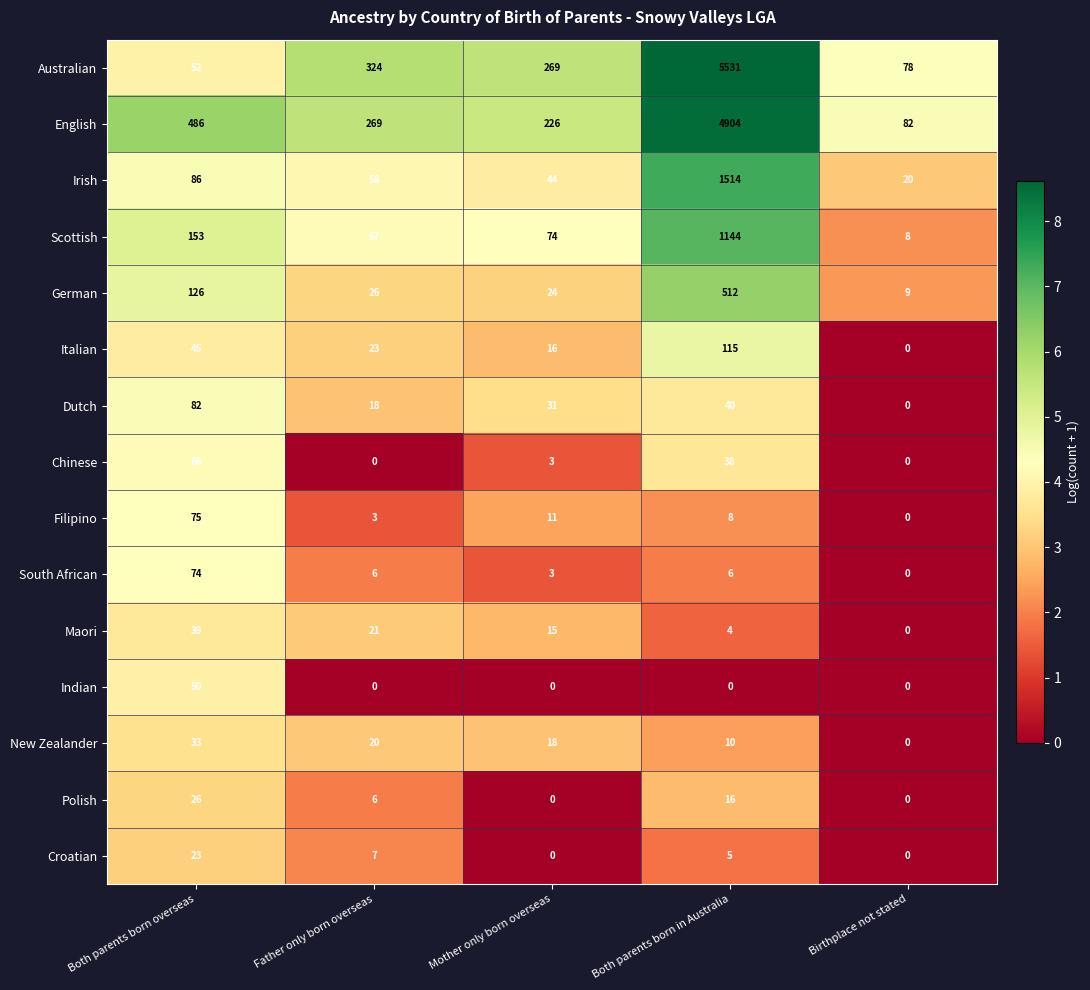

Is it true that English equals 450 at Father only born overseas?

False